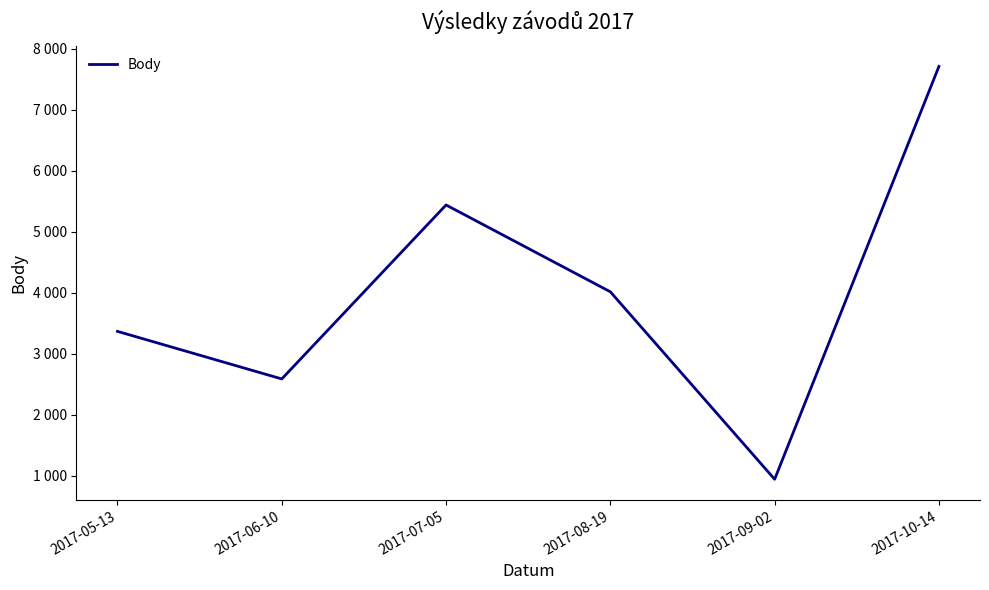

The chart shows a value of 12440 at 2017-10-14. True or false?

False